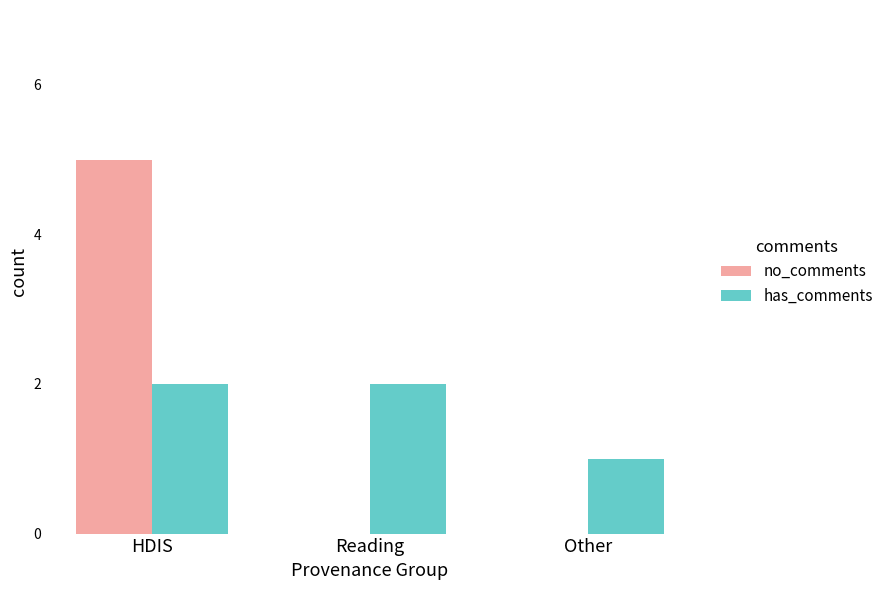

What is the sum of all no_comments values?

5